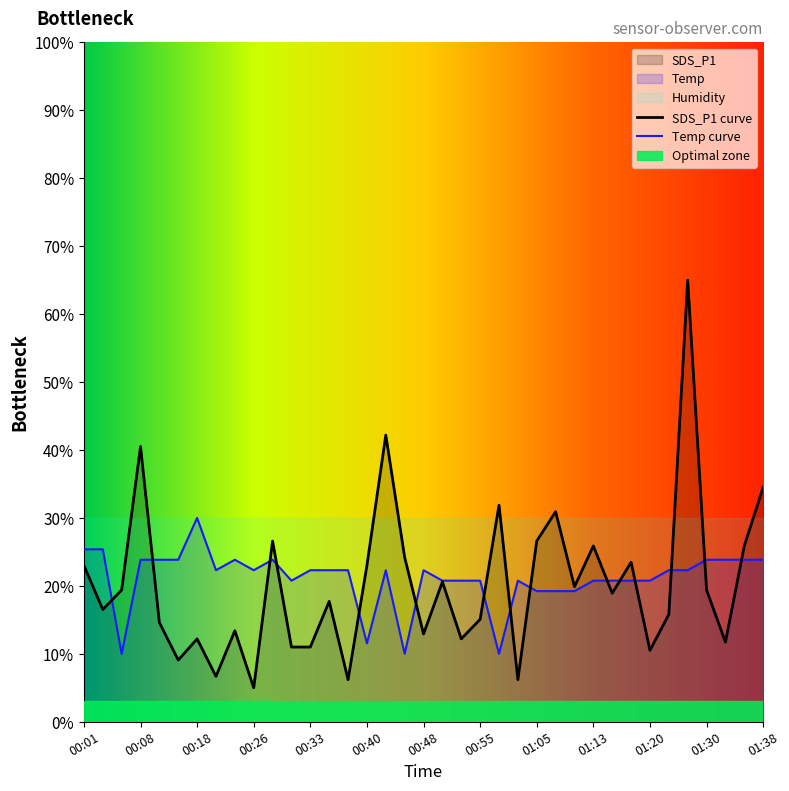

True or false: Temp has a value of 22.3 at 00:36.

True